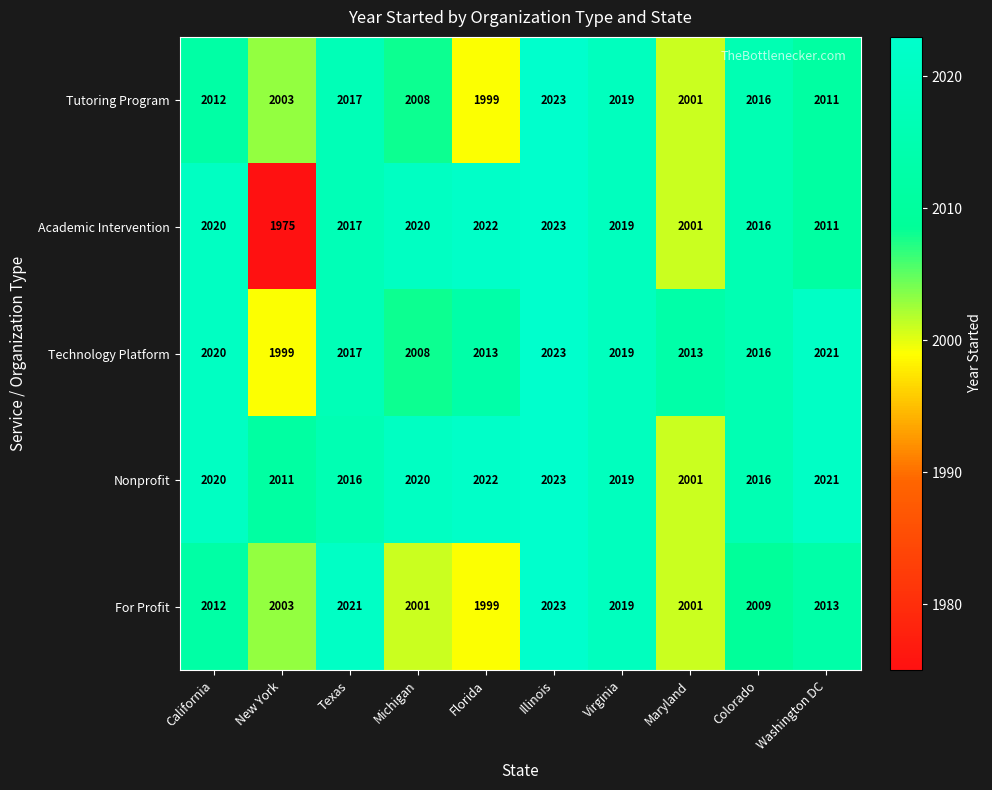

What is the greatest value displayed?

2023